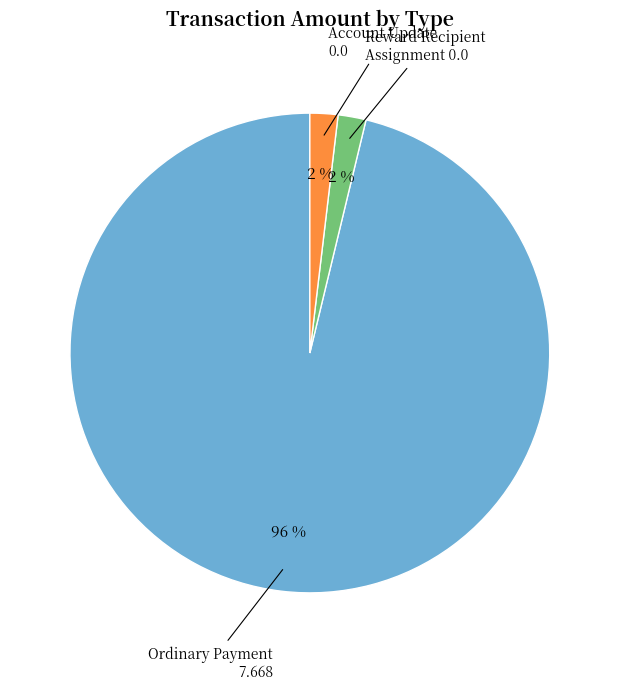

To the nearest percent, what is the difference between the largest and smallest slice percentages?

94%